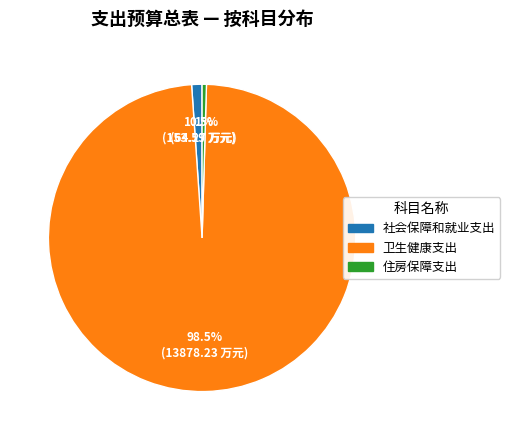

Rank the categories by value from highest to lowest.

卫生健康支出, 社会保障和就业支出, 住房保障支出